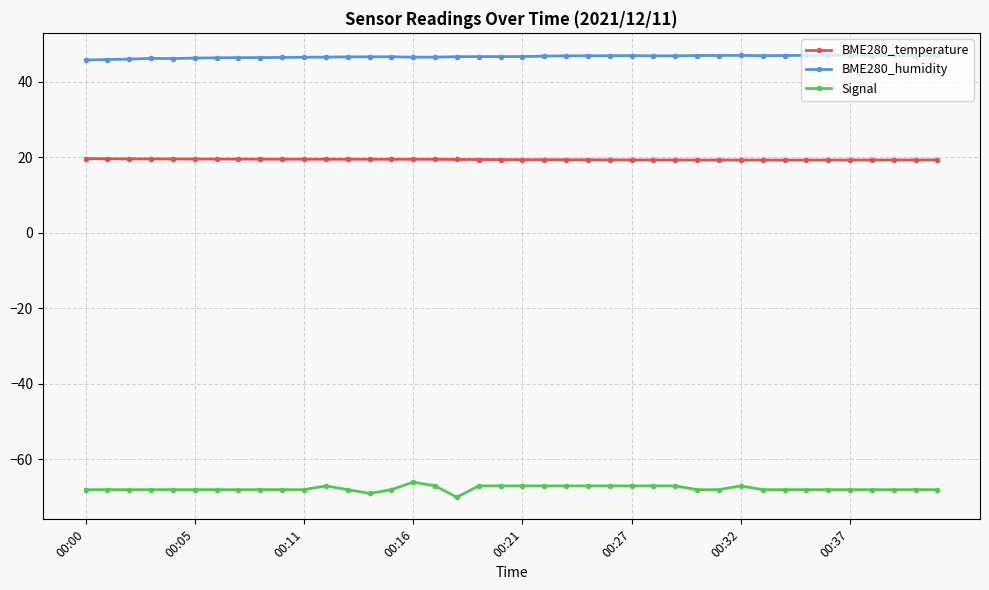

Which series has the largest total across all categories?

BME280_humidity